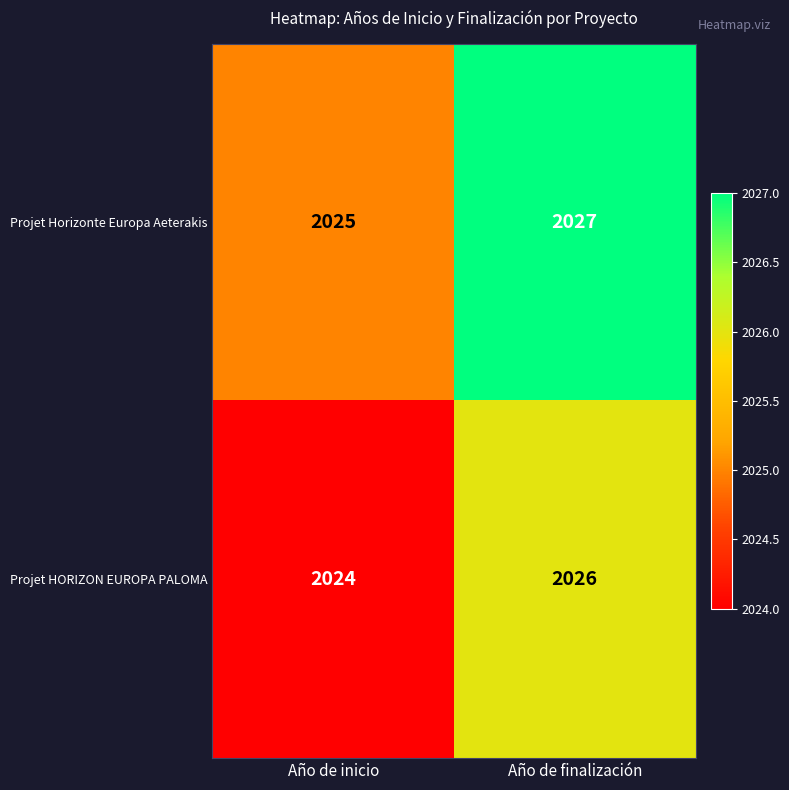

Rank the series by their maximum value, from lowest to highest.

Projet HORIZON EUROPA PALOMA, Projet Horizonte Europa Aeterakis